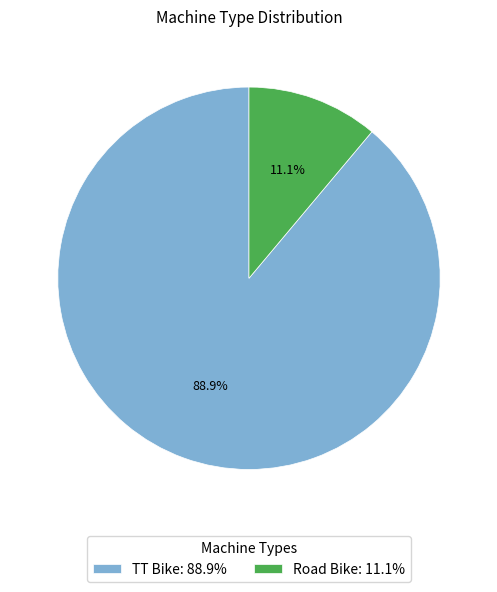

What percentage do Road Bike and TT Bike together represent?

100.0%